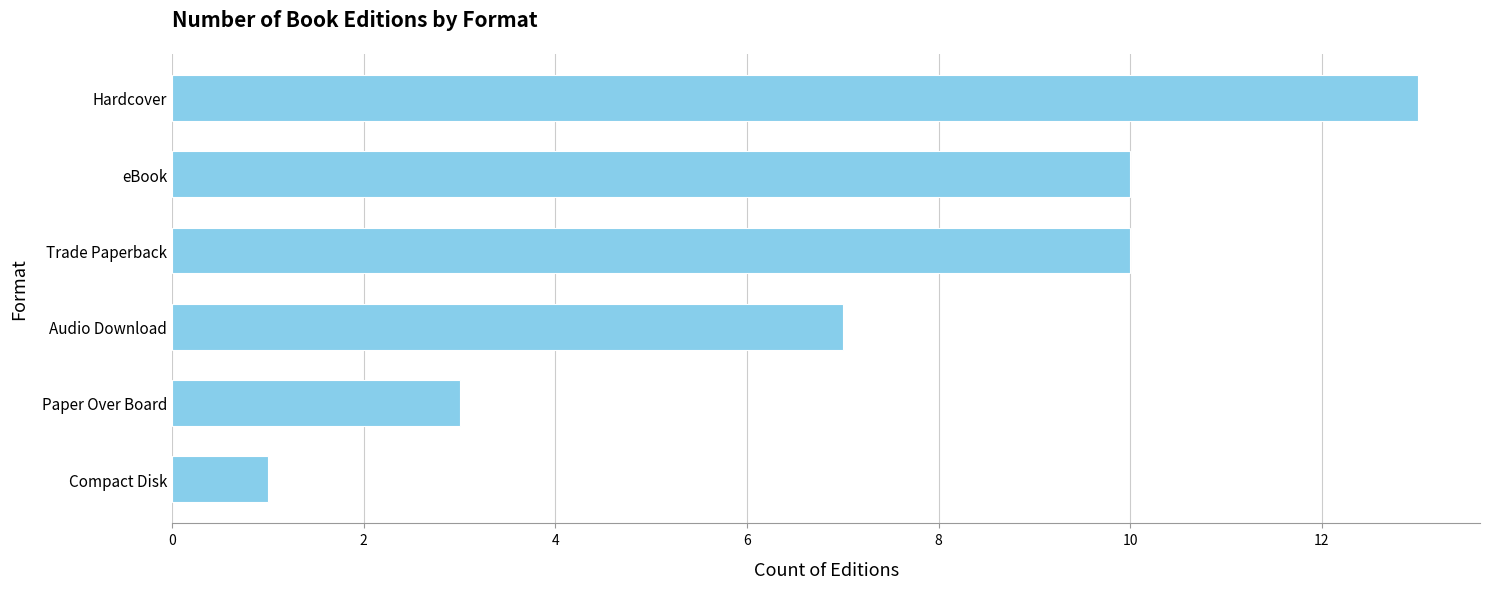

The chart shows a value of 3 at Paper Over Board. True or false?

True